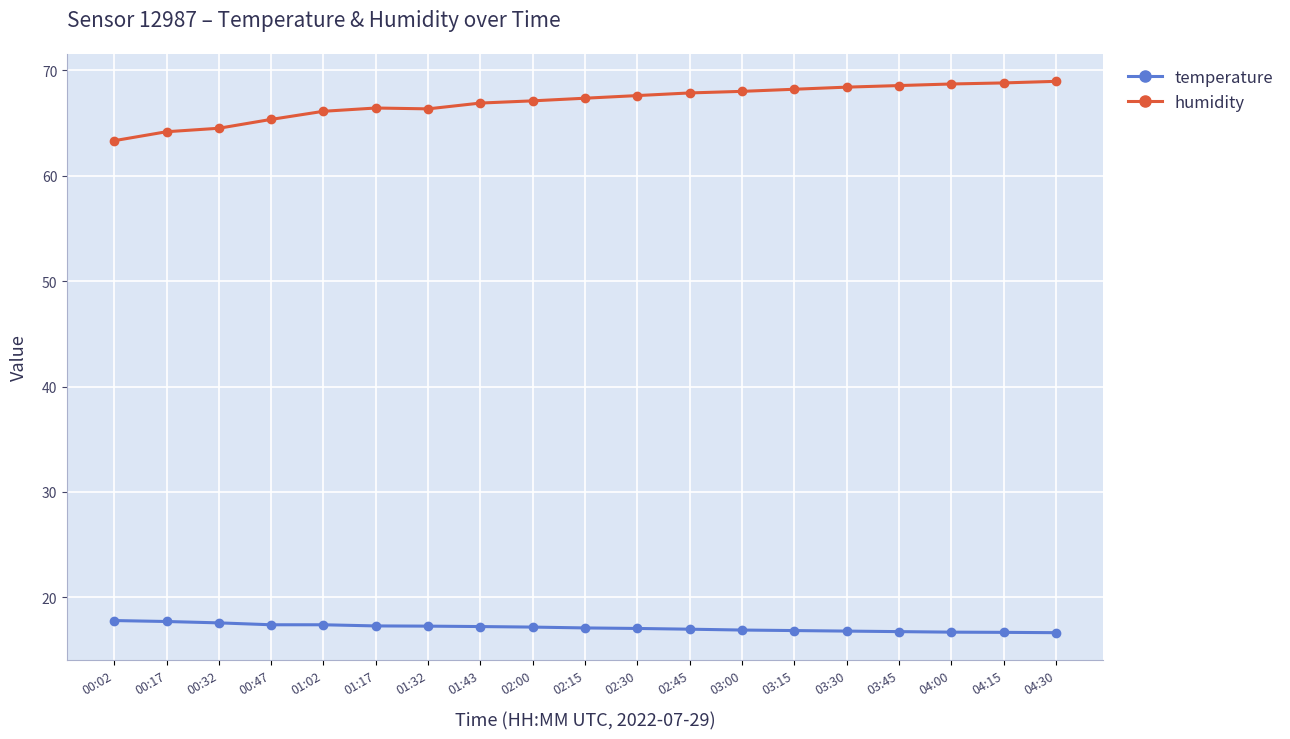

What are all the series names shown in the legend?

temperature, humidity